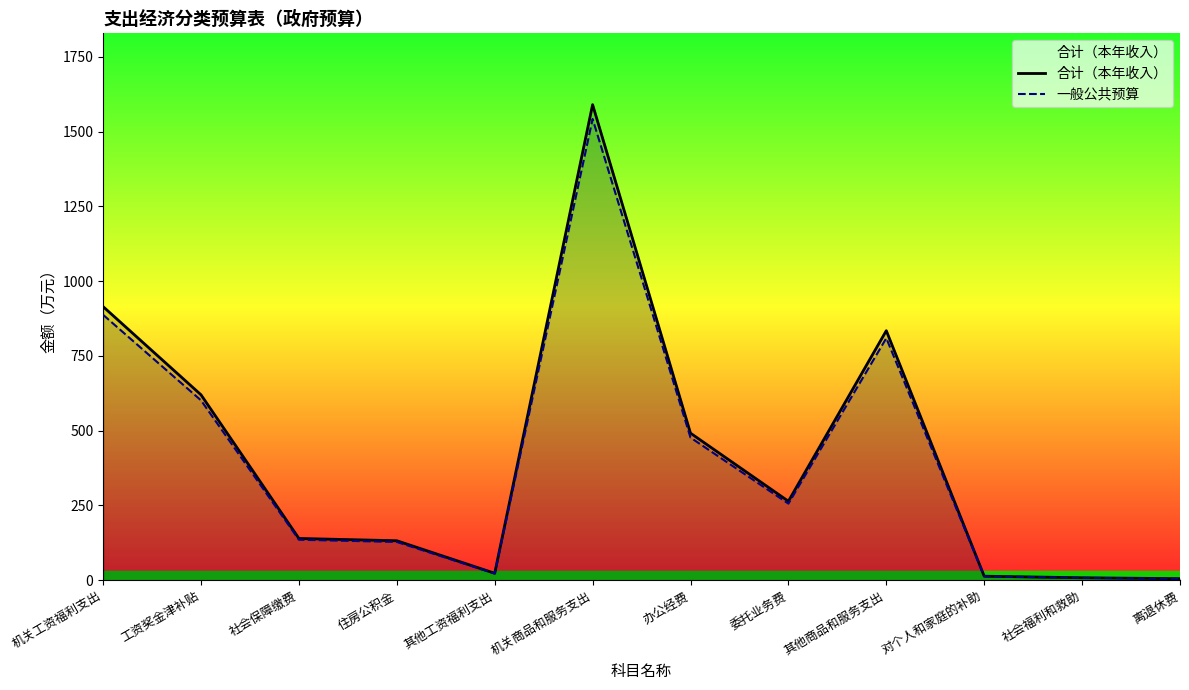

True or false: 一般公共预算 and 合计（本年收入） intersect in this chart.

False